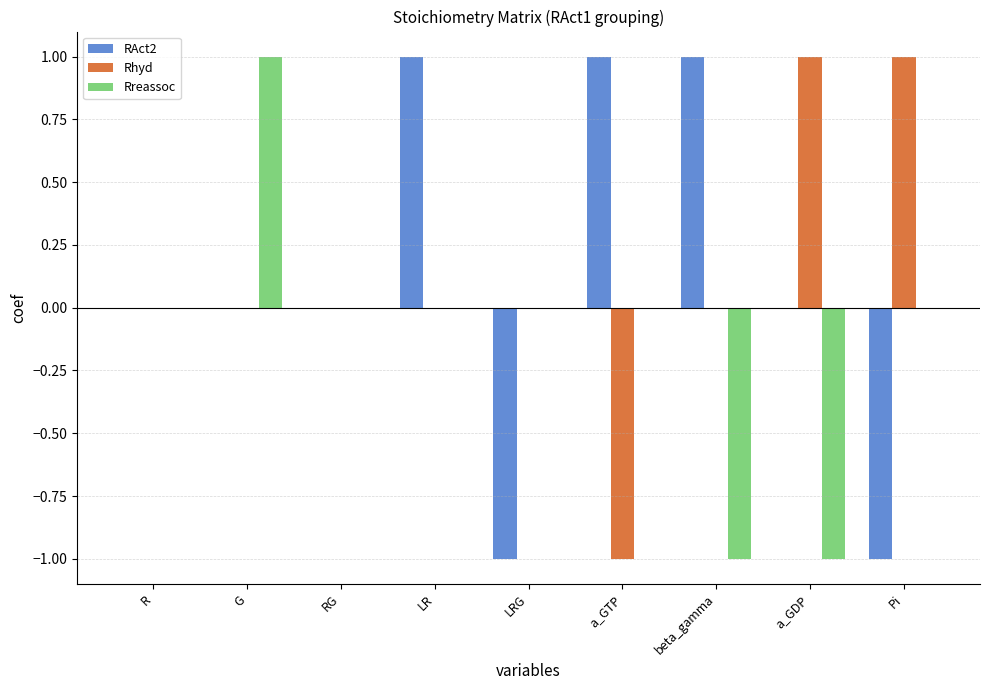

Are the bars grouped side by side (vs. stacked)?

Yes